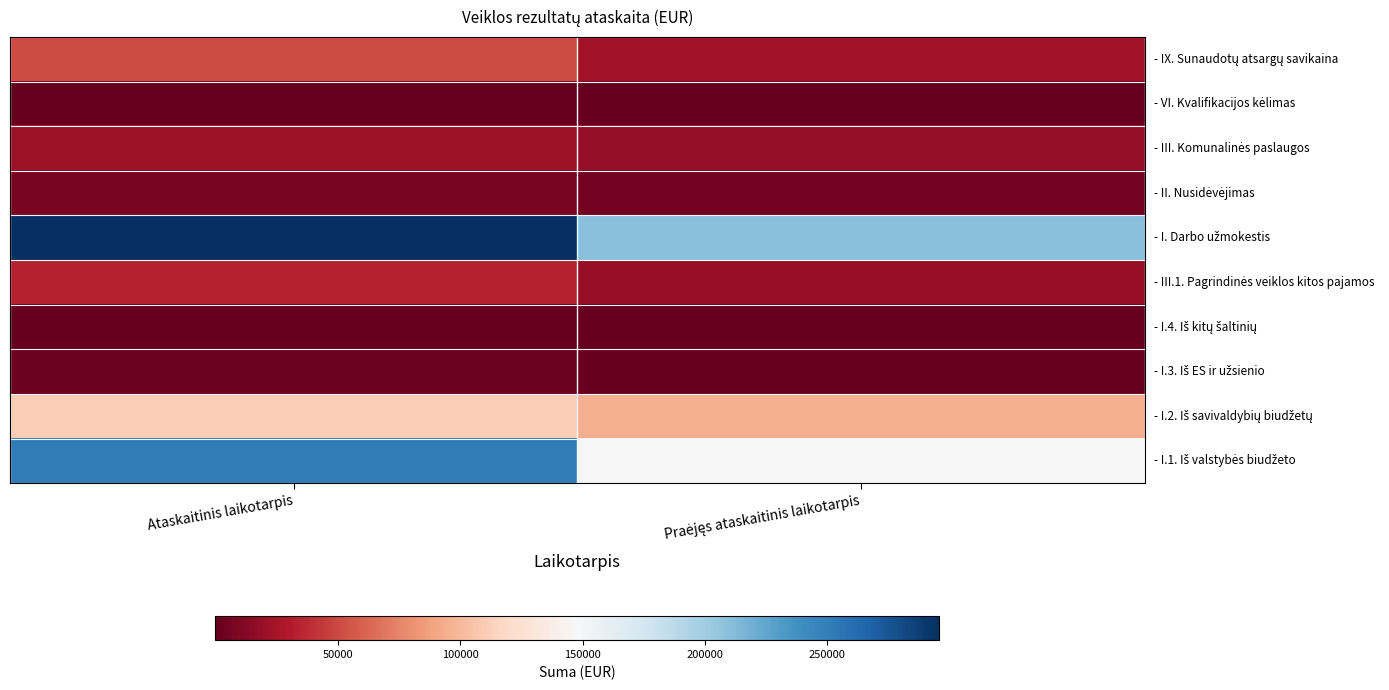

List the series in order of their peak value, highest first.

- I. Darbo užmokestis, - I.1. Iš valstybės biudžeto, - I.2. Iš savivaldybių biudžetų, - IX. Sunaudotų atsargų savikaina, - III.1. Pagrindinės veiklos kitos pajamos, - III. Komunalinės paslaugos, - II. Nusidėvėjimas, - I.3. Iš ES ir užsienio, - I.4. Iš kitų šaltinių, - VI. Kvalifikacijos kėlimas